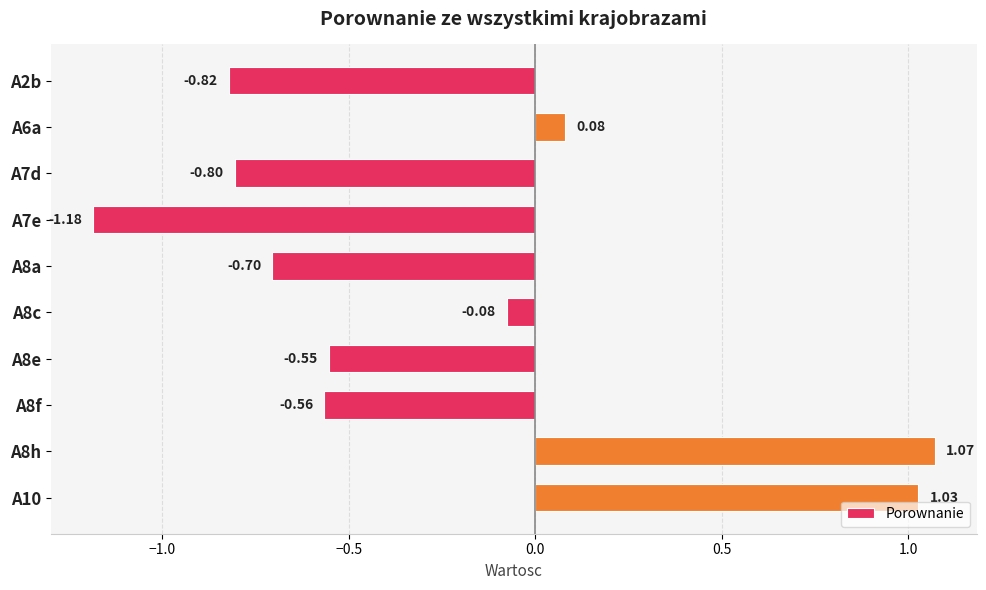

What is the average value?

-0.3